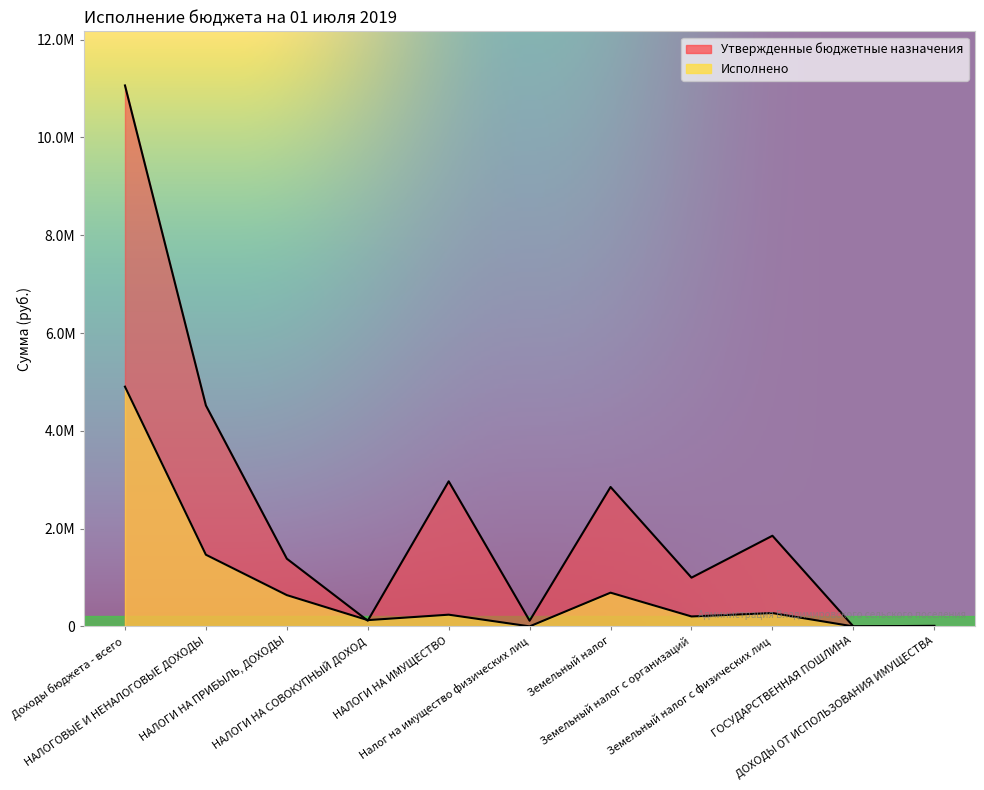

At which label is Утвержденные бюджетные назначения closest to 5531450?

НАЛОГОВЫЕ И НЕНАЛОГОВЫЕ ДОХОДЫ